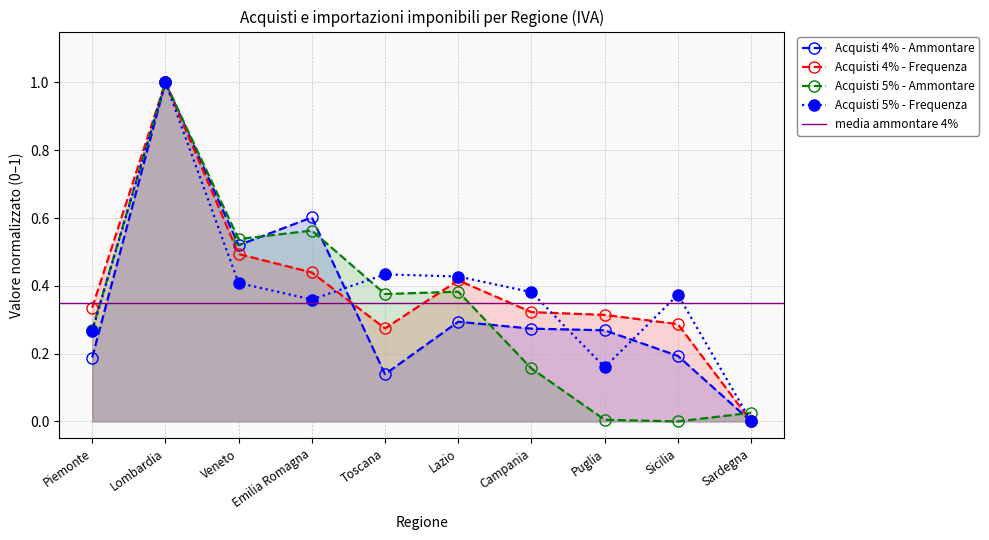

True or false: Acquisti 5% - Frequenza and Acquisti 4% - Ammontare intersect in this chart.

True